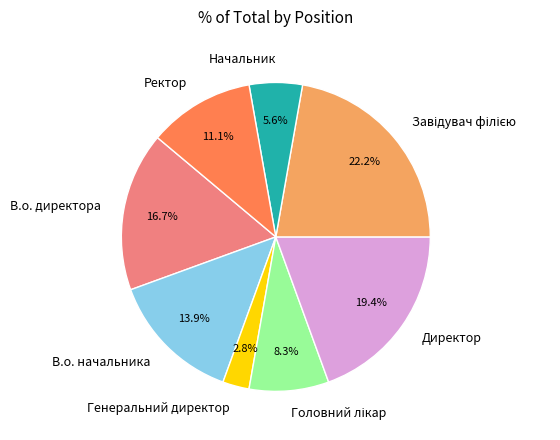

What percentage do Директор and В.о. директора together represent?

36.1%